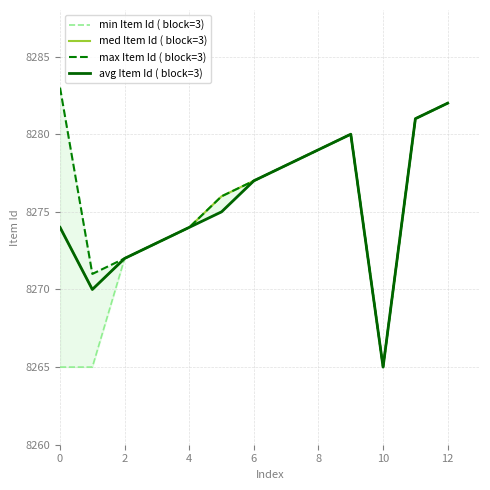

The value of min Item Id ( block=3) at 0 is 8265. True or false?

True